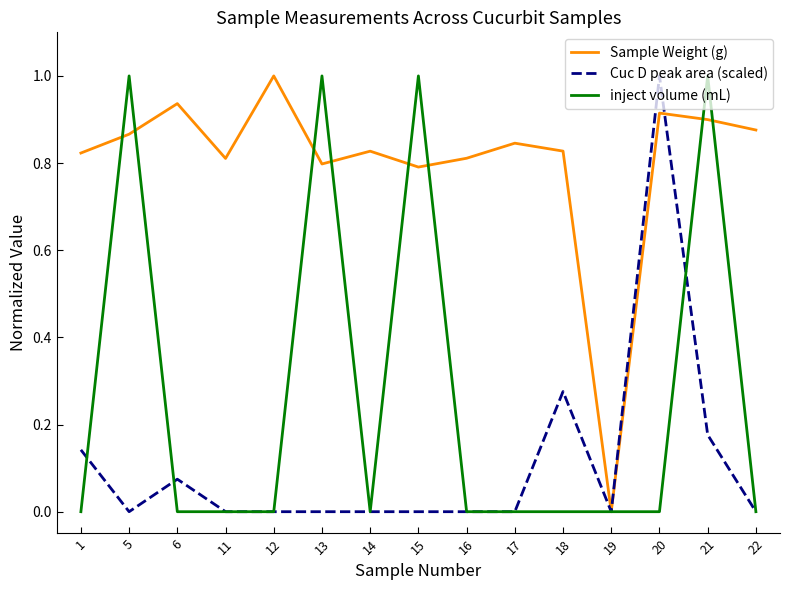

The Cuc D peak area (scaled) series shows -0.5 at 11. True or false?

False